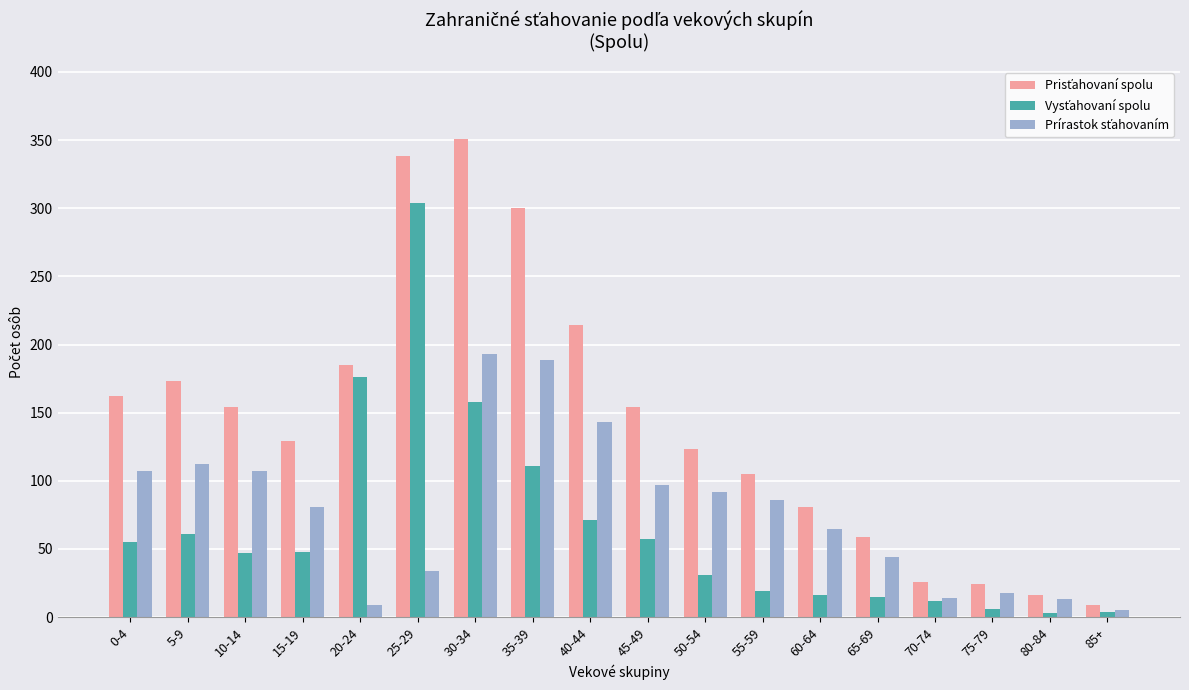

At which category is the sum across all series the highest?

30-34